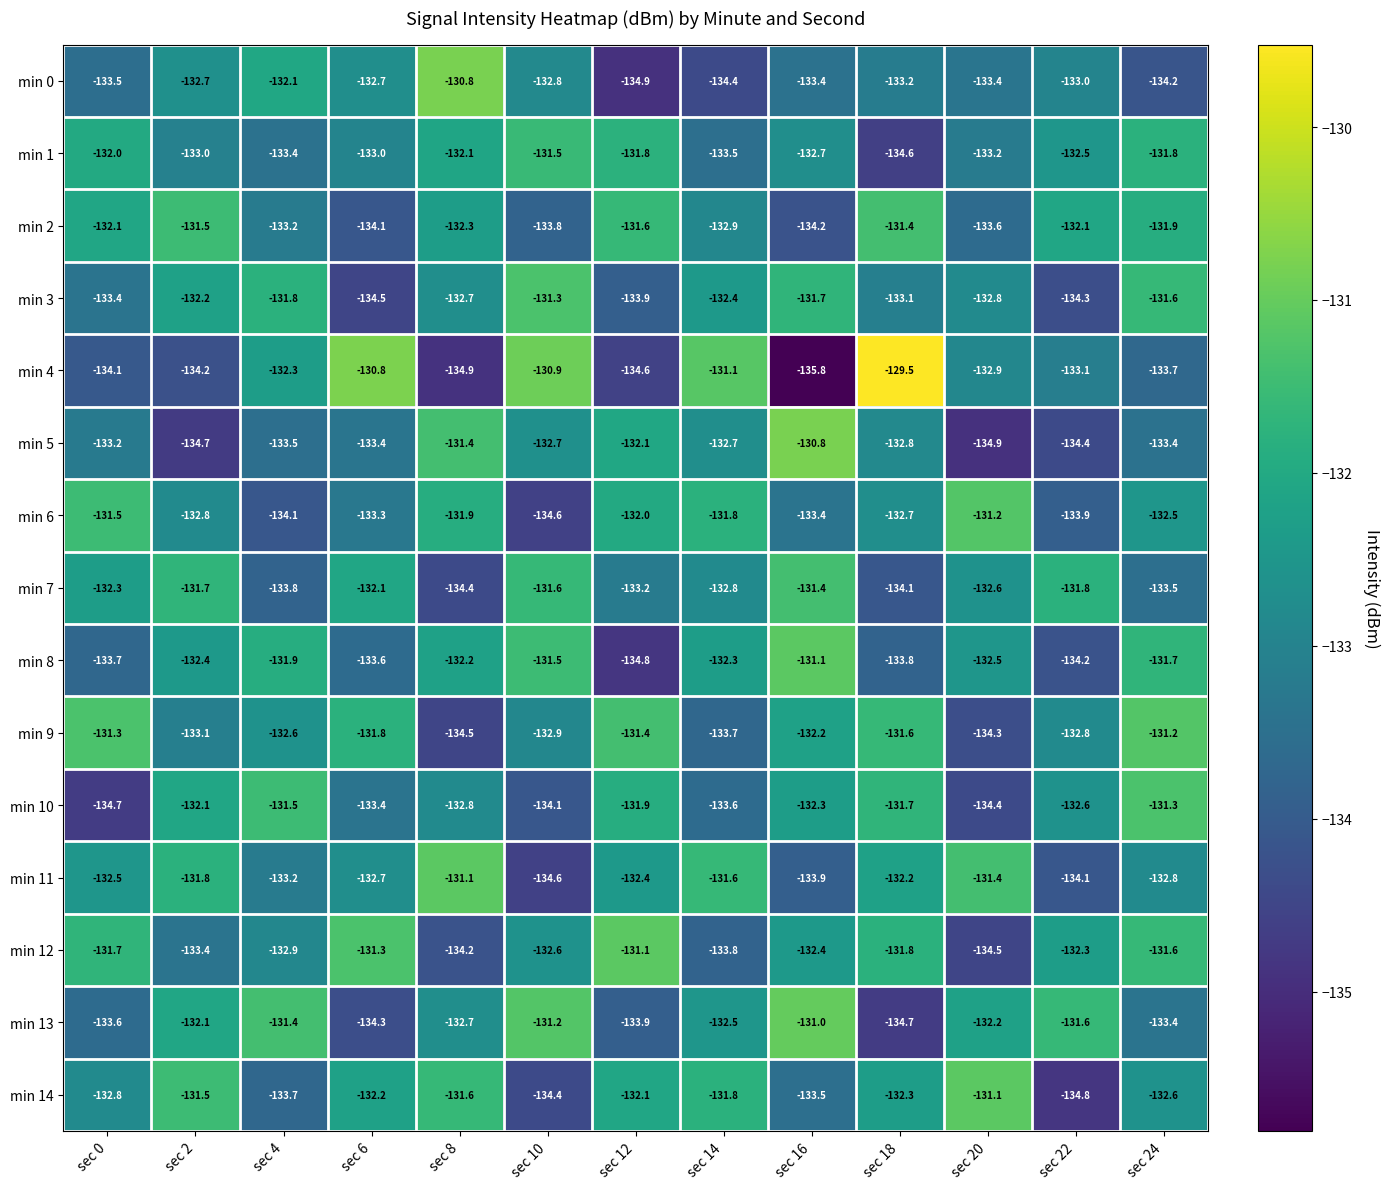

At how many categories does at least one series exceed -133?

13